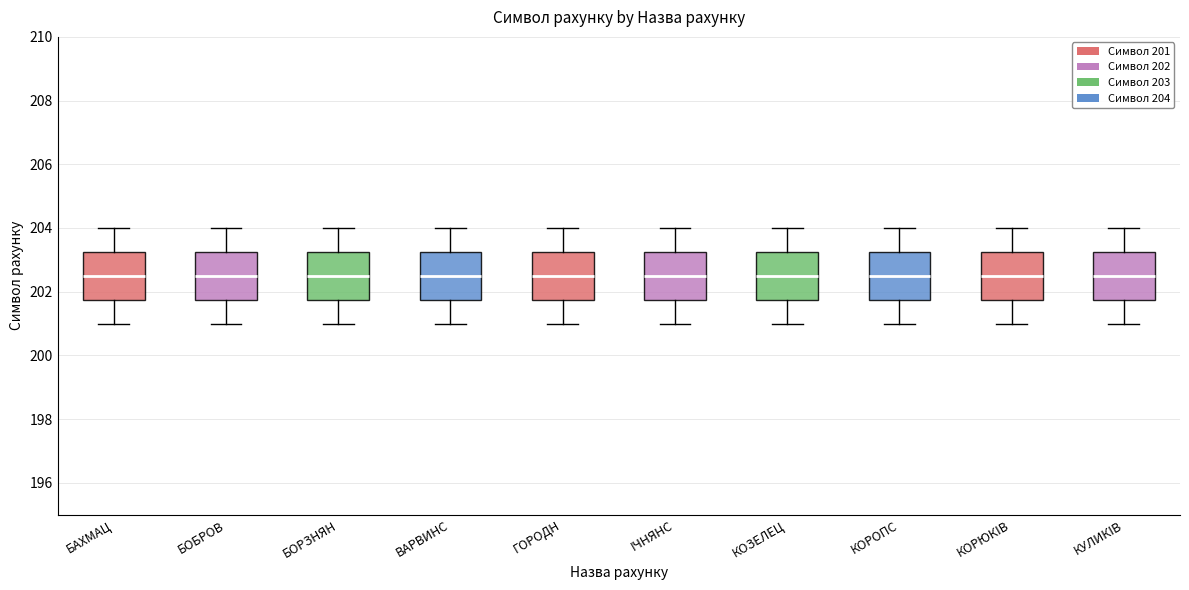

Reading left to right, transcribe this box plot: for each box, give where its median line is, the range the box spans, and where its two whiskers end, as read against the y-axis. The values are not printed on the chart, so give them approximately, as read against the axis.

БАХМАЦ: median 202.6, box 201.8 to 203.2, whiskers 201.0 to 204.0
БОБРОВ: median 202.6, box 201.8 to 203.2, whiskers 201.0 to 204.0
БОРЗНЯН: median 202.6, box 201.8 to 203.2, whiskers 201.0 to 204.0
ВАРВИНС: median 202.6, box 201.8 to 203.2, whiskers 201.0 to 204.0
ГОРОДН: median 202.6, box 201.8 to 203.2, whiskers 201.0 to 204.0
IЧНЯНС: median 202.6, box 201.8 to 203.2, whiskers 201.0 to 204.0
КОЗЕЛЕЦ: median 202.6, box 201.8 to 203.2, whiskers 201.0 to 204.0
КОРОПС: median 202.6, box 201.8 to 203.2, whiskers 201.0 to 204.0
КОРЮКIВ: median 202.6, box 201.8 to 203.2, whiskers 201.0 to 204.0
КУЛИКIВ: median 202.6, box 201.8 to 203.2, whiskers 201.0 to 204.0